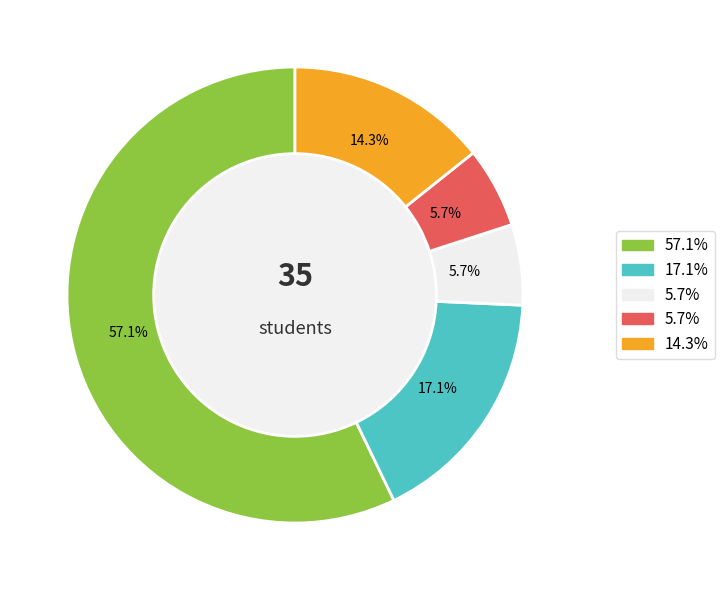

Does any single category account for the majority?

Yes